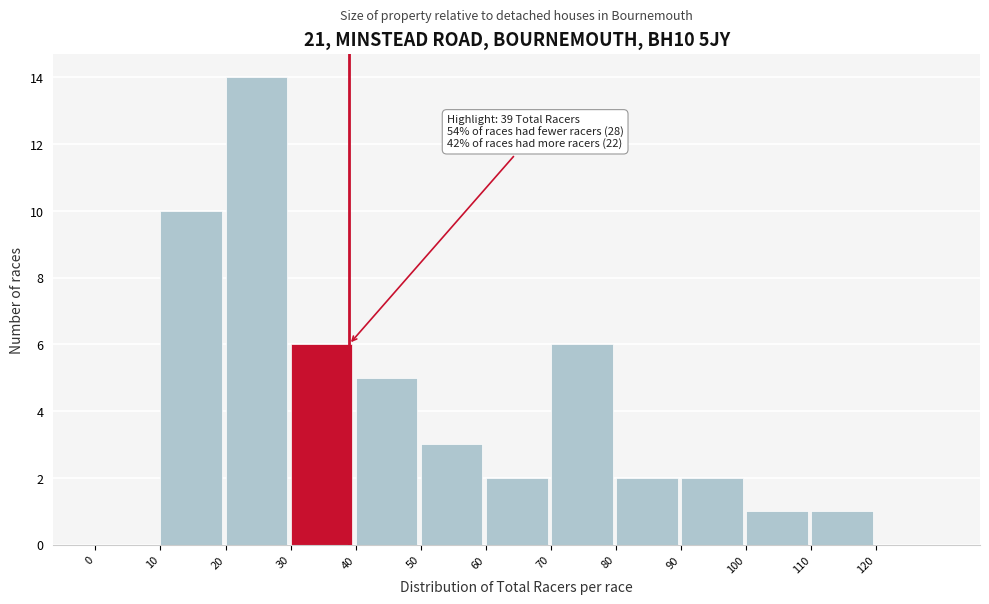

Which range on the x-axis has the tallest bar?

20 to 30